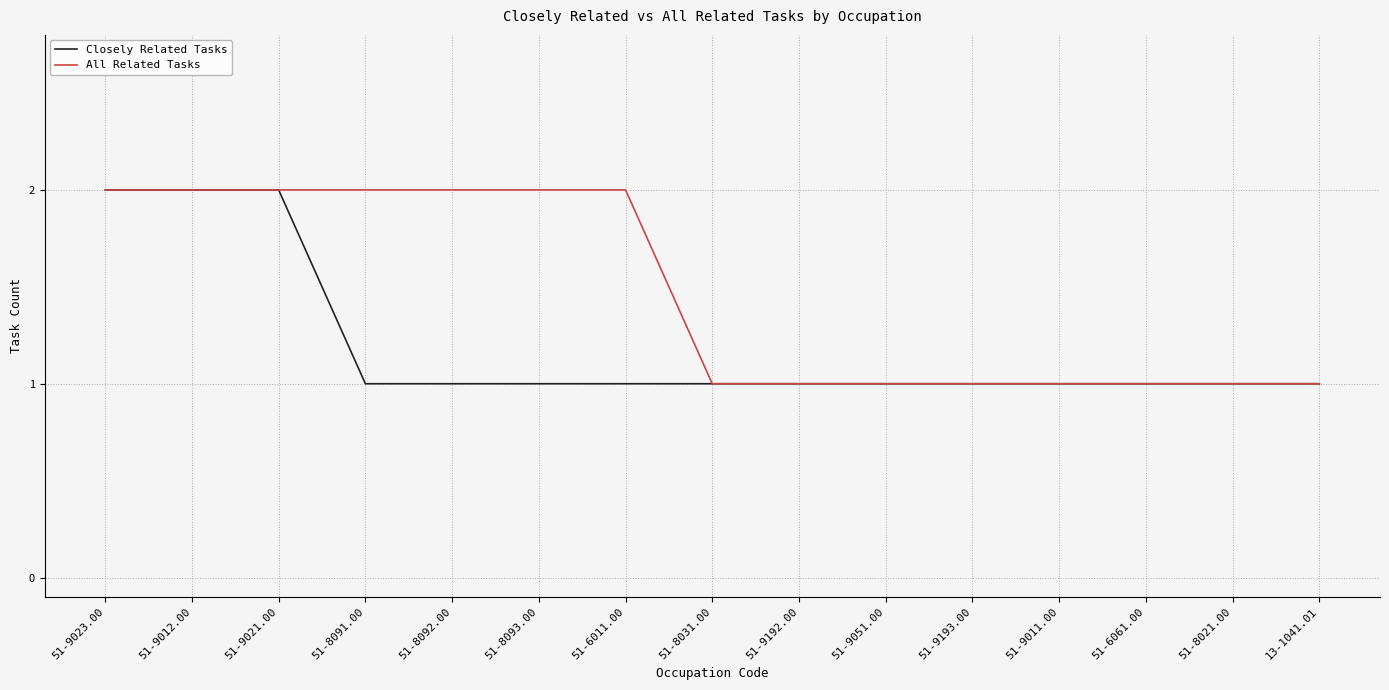

Count the Closely Related Tasks values in the range 1 to 2.

15